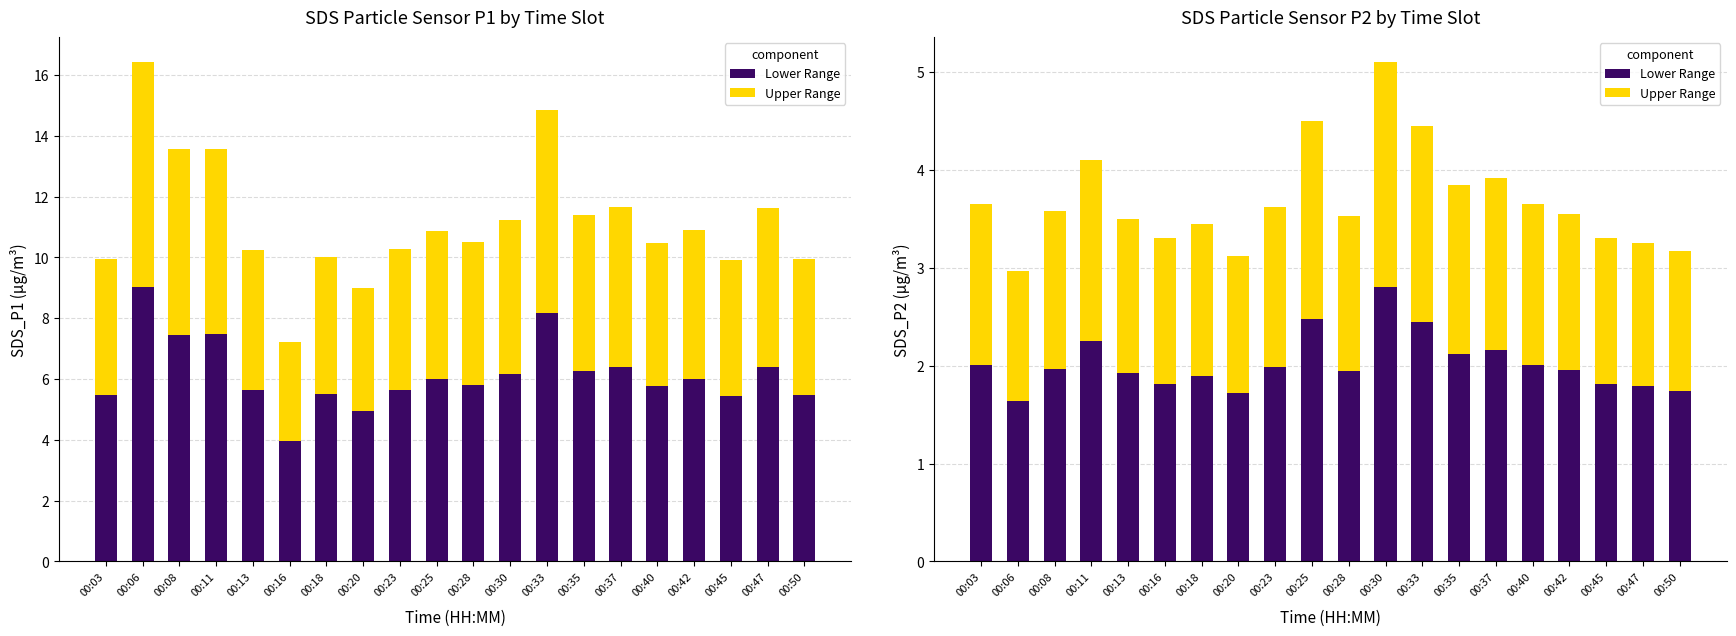

What is the value of the Lower Range bar at the 5th from the left?

1.9